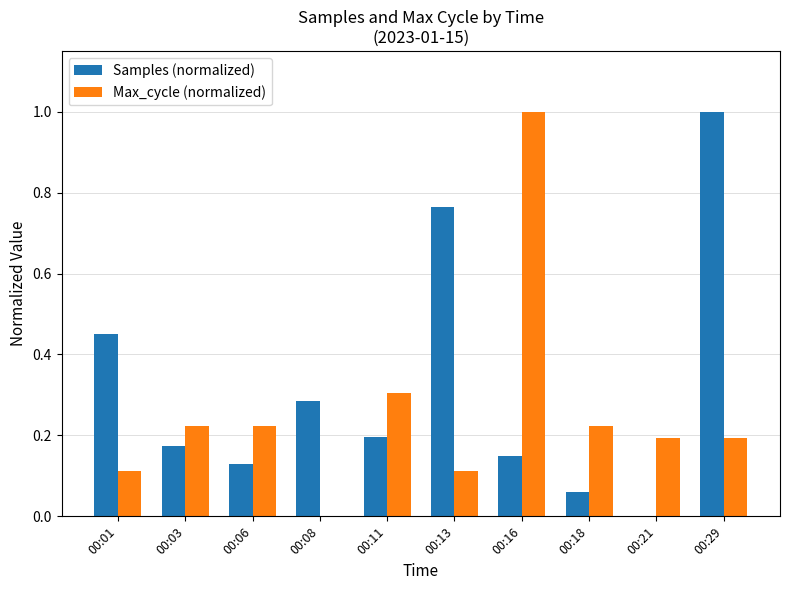

How many groups of bars are there?

10